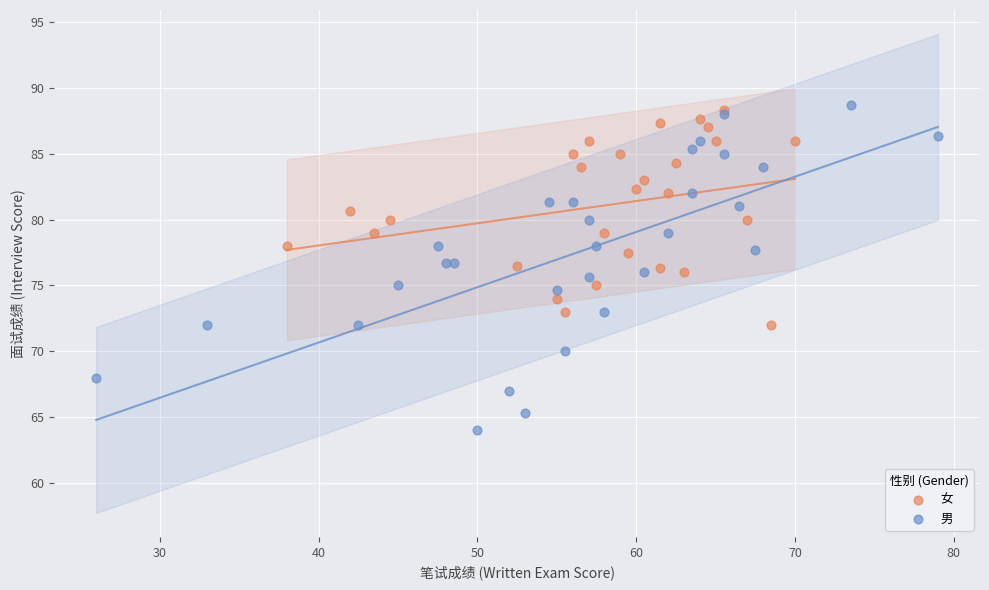

Which series reaches the minimum Y coordinate?

男